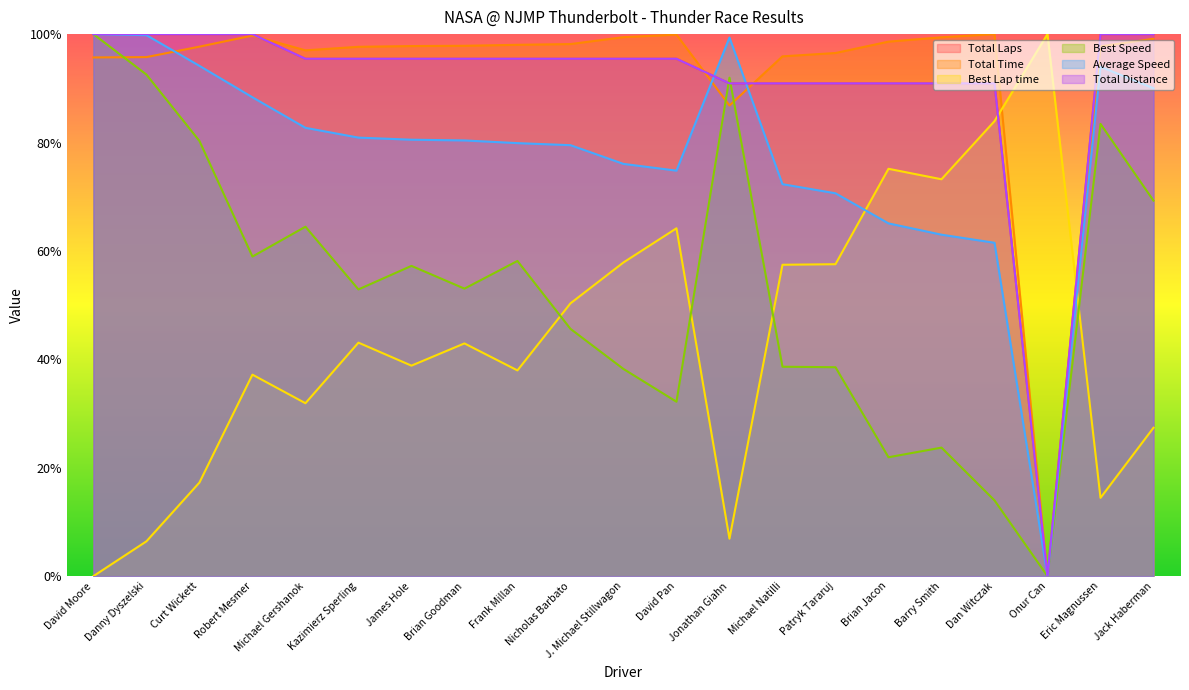

Rank the series by their maximum value, from lowest to highest.

Total Laps, Total Time, Best Lap time, Best Speed, Average Speed, Total Distance